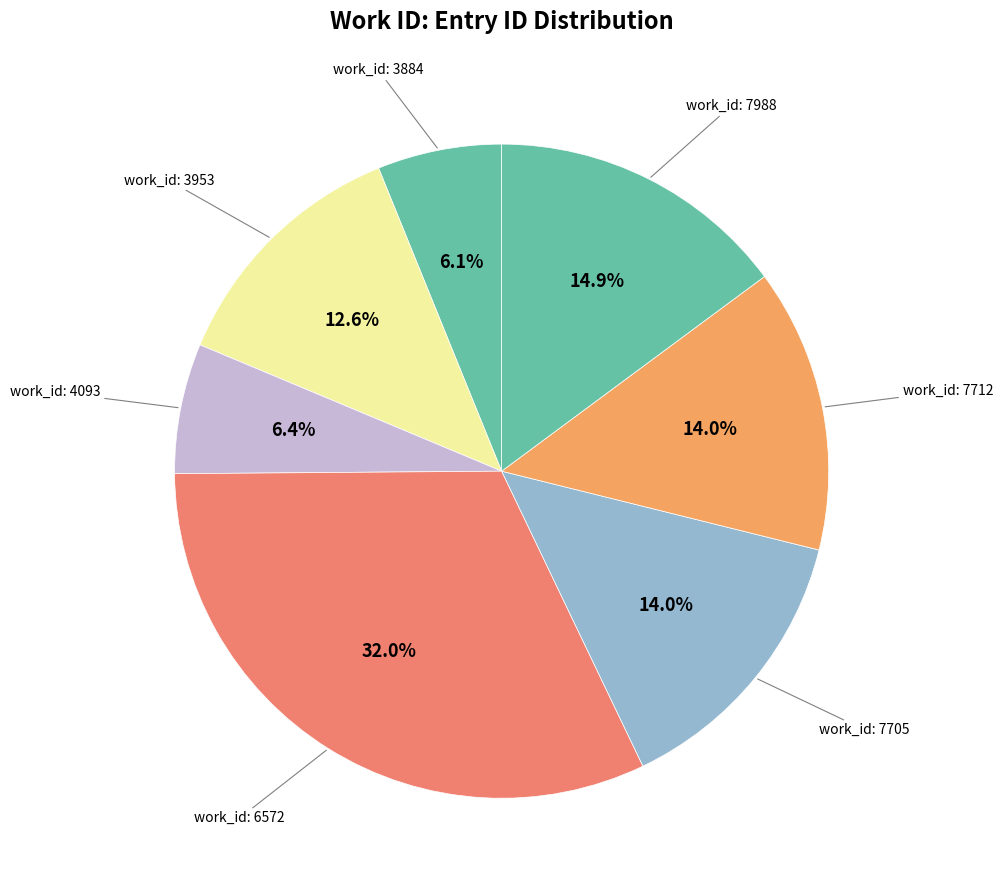

How many slices are in this pie chart?

7